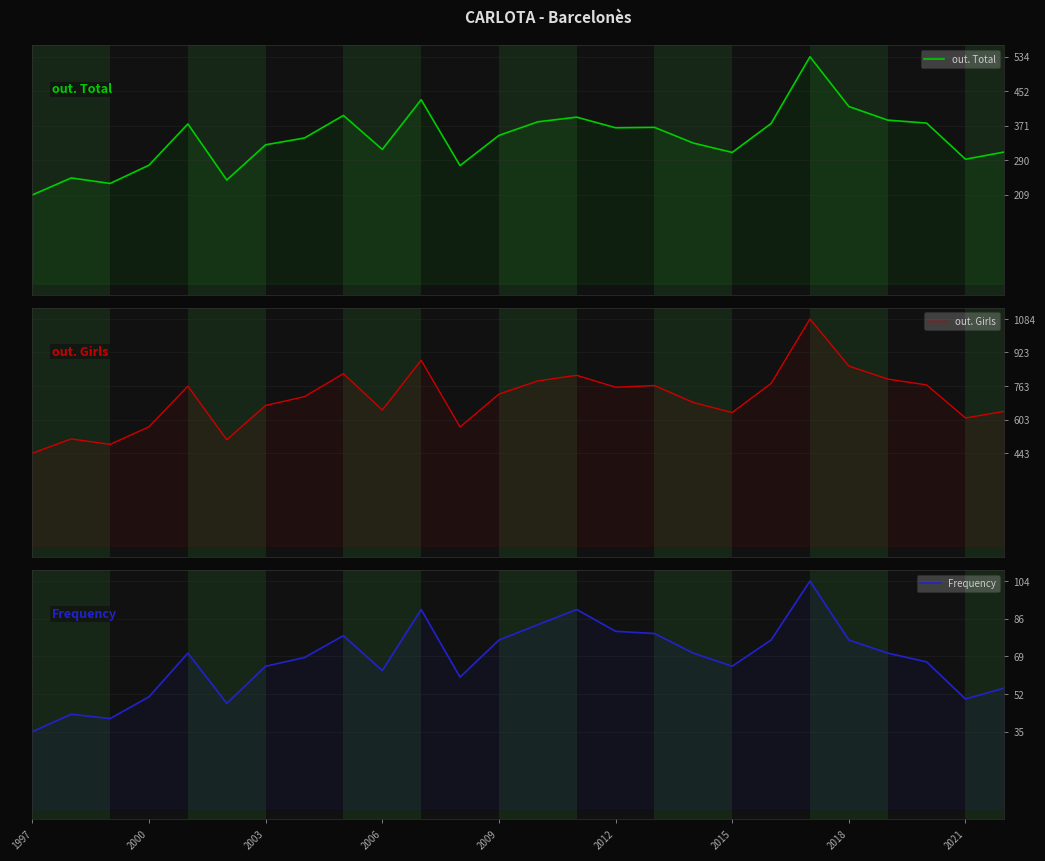

How many values in the out. Girls series are below 725?

13